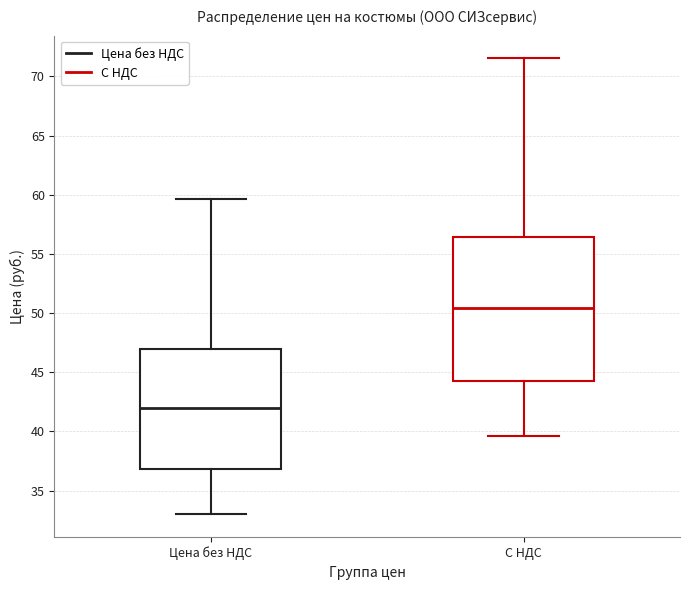

Where does the lower whisker of the box for Цена без НДС end on the y-axis? The values are not printed on the chart, so give them approximately, as read against the axis.

33.0